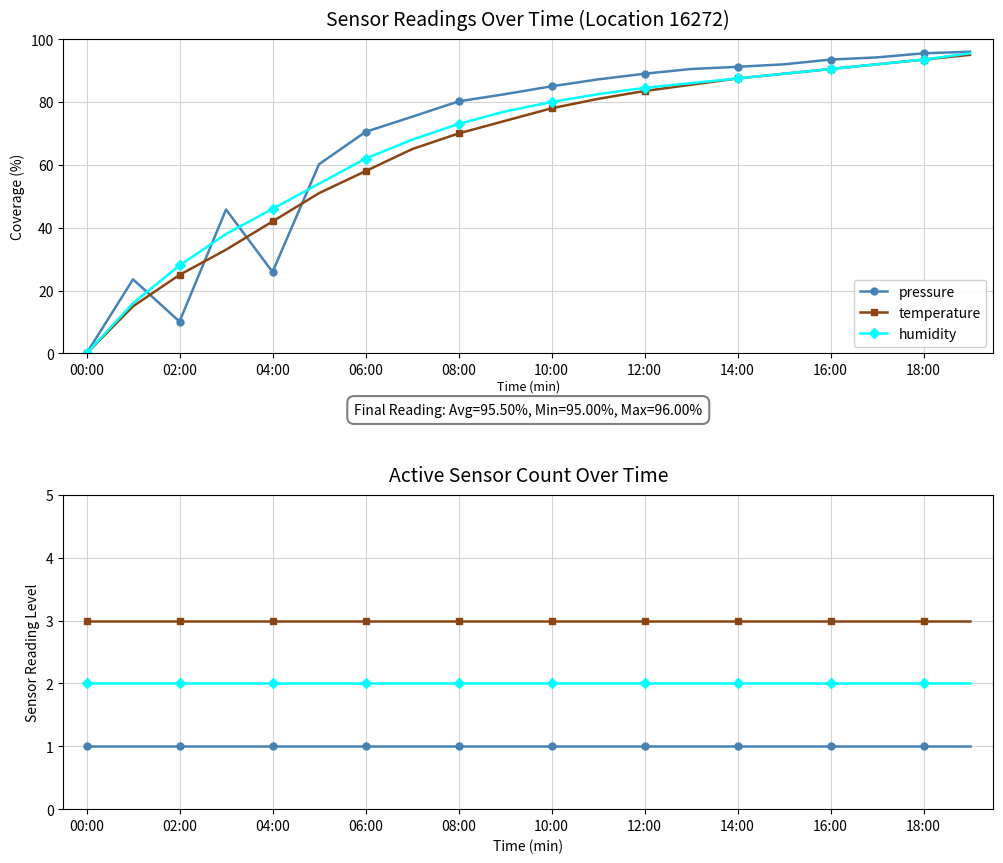

True or false: pressure and temperature cross at least once.

False